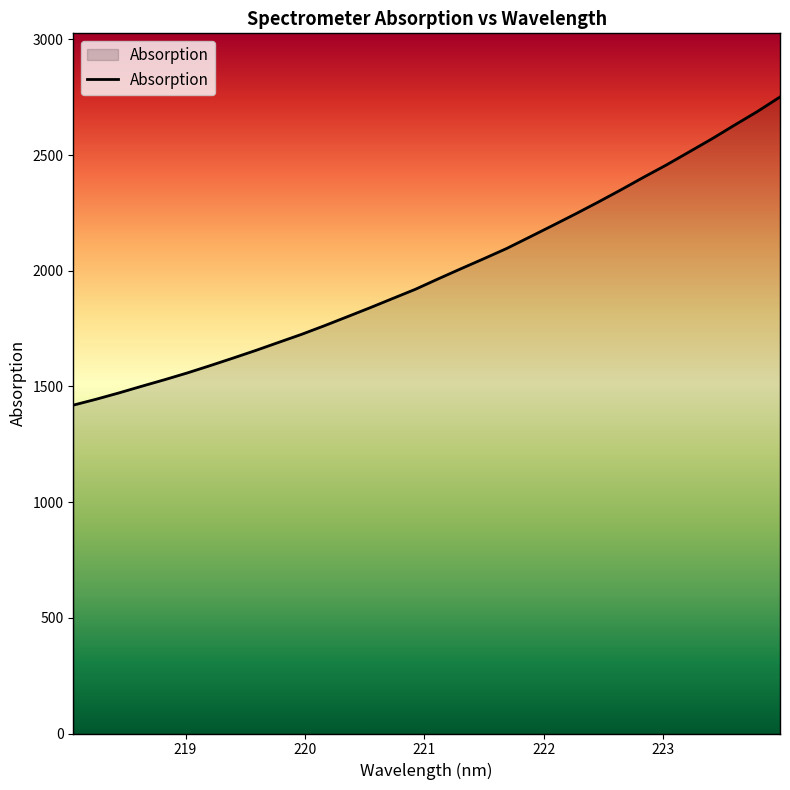

What is the greatest value displayed?

2751.2